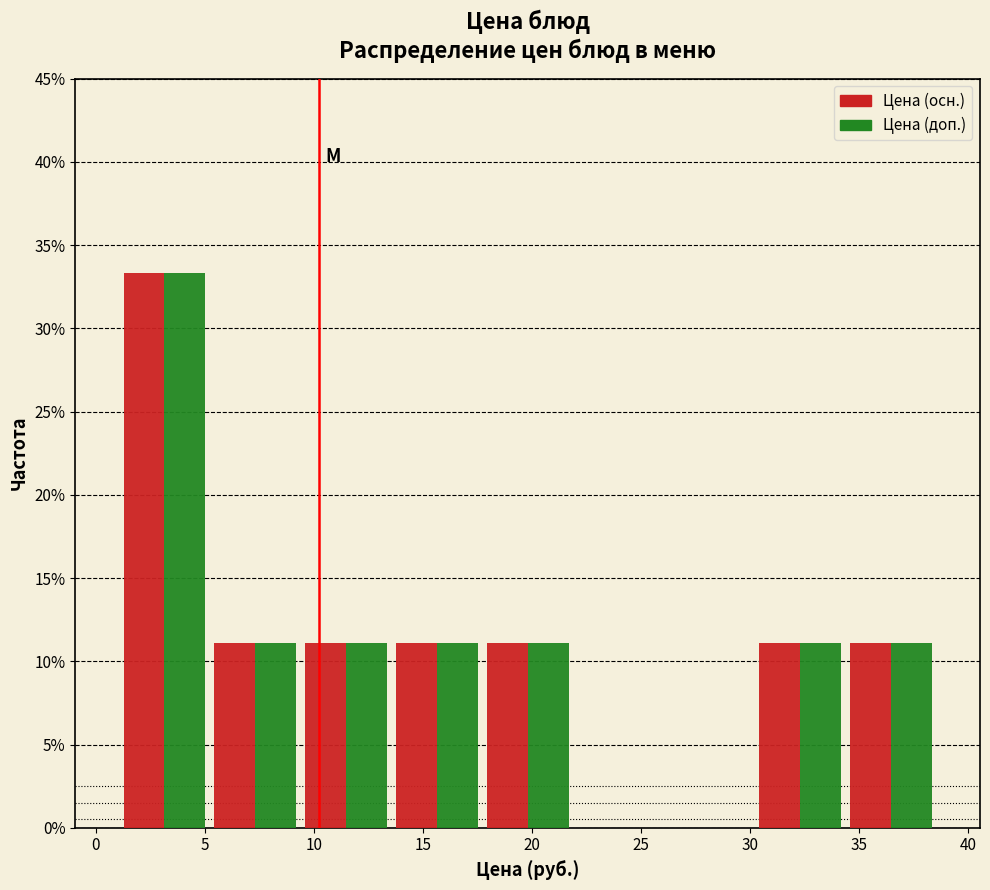

Reading left to right, transcribe this chart: for each range on the x-axis, give the height of each series' bar. Neither the bar edges nor the heights are printed on the chart, so give them approximately, as read against the axes.

1.0 to 5.0: Цена (осн.)=33.5	Цена (доп.)=33.5
5.0 to 9.5: Цена (осн.)=11.0	Цена (доп.)=11.0
9.5 to 13.5: Цена (осн.)=11.0	Цена (доп.)=11.0
13.5 to 17.5: Цена (осн.)=11.0	Цена (доп.)=11.0
17.5 to 22.0: Цена (осн.)=11.0	Цена (доп.)=11.0
22.0 to 26.0: Цена (осн.)=0	Цена (доп.)=0
26.0 to 30.0: Цена (осн.)=0	Цена (доп.)=0
30.0 to 34.5: Цена (осн.)=11.0	Цена (доп.)=11.0
34.5 to 38.5: Цена (осн.)=11.0	Цена (доп.)=11.0